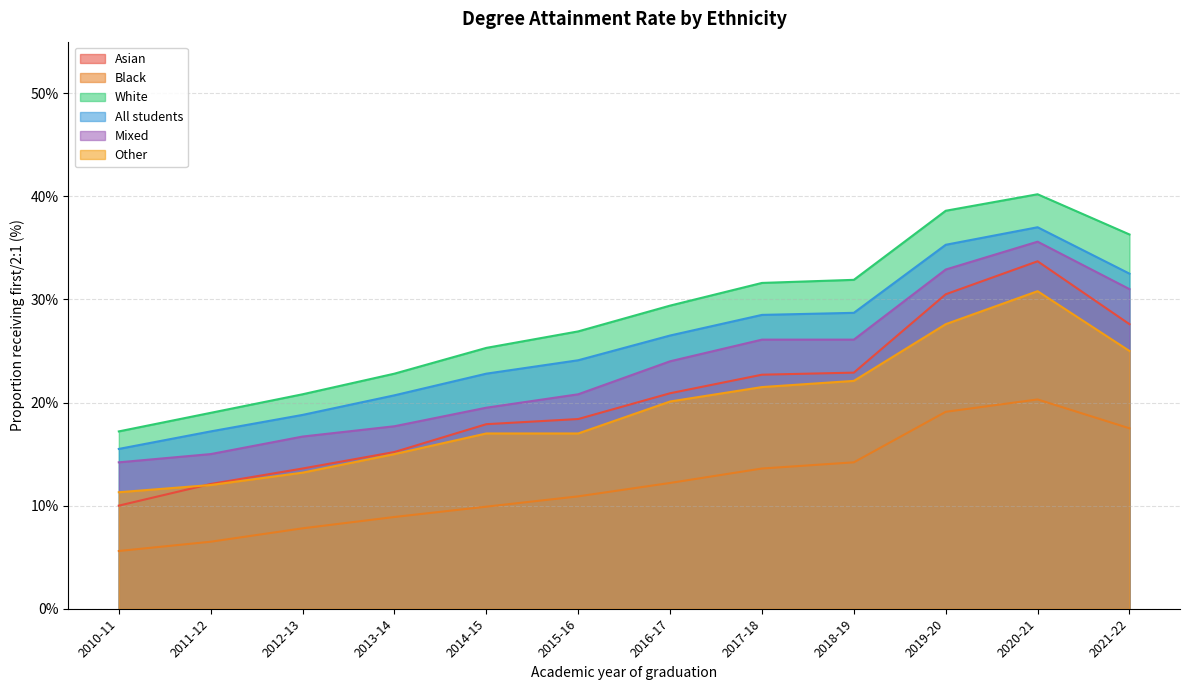

Where does the Other series first go above 20?

2016-17